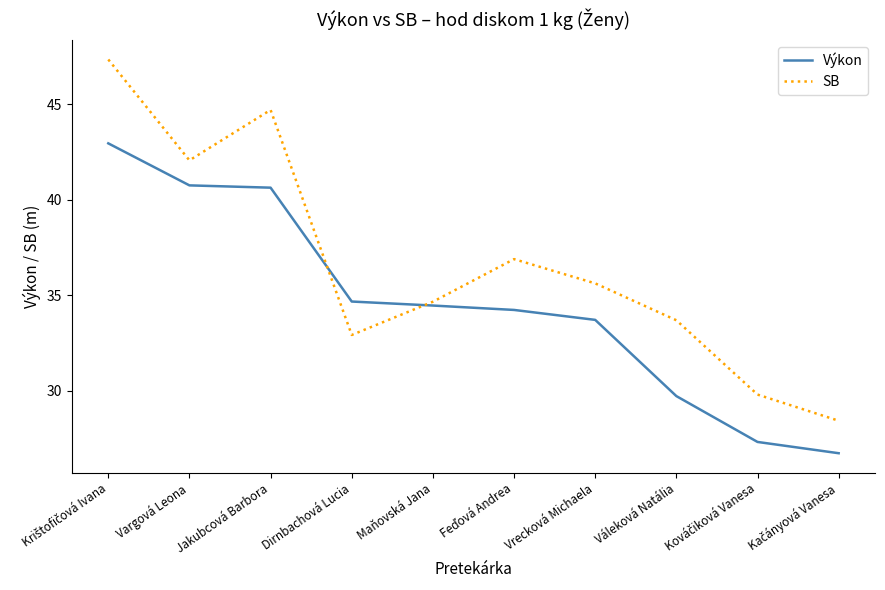

Does the chart have visible grid lines?

No